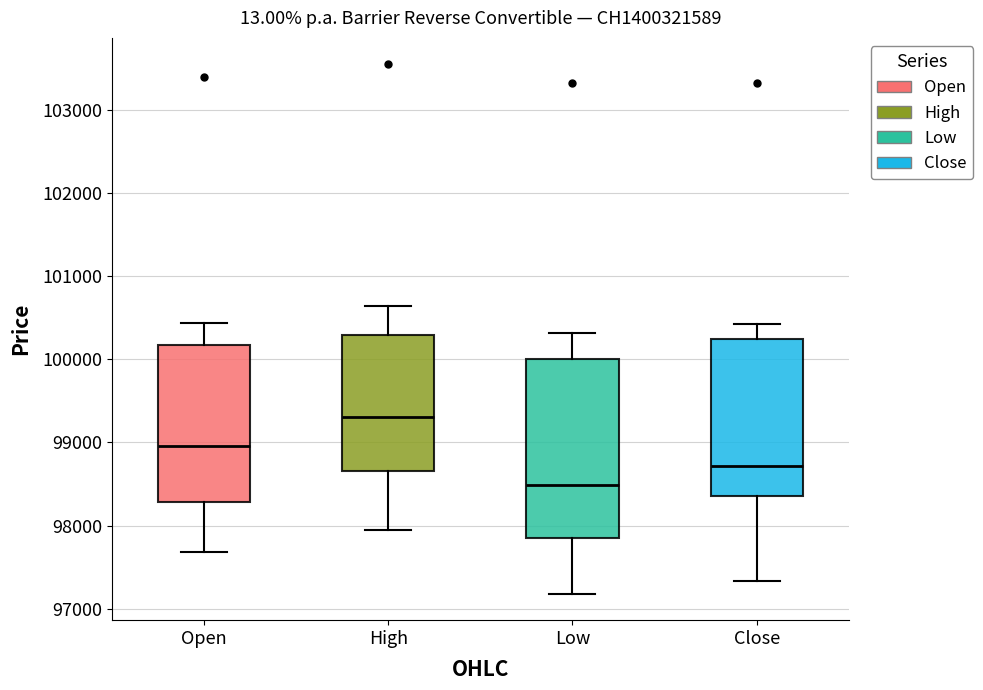

Reading left to right, read every box against the y-axis: the position of its median line, the range the box covers, and the ends of its whiskers. The values are not printed on the chart, so give them approximately, as read against the axis.

Open: median 99000, box 98300 to 100200, whiskers 97700 to 100400
High: median 99300, box 98700 to 100300, whiskers 98000 to 100600
Low: median 98500, box 97900 to 100000, whiskers 97200 to 100300
Close: median 98700, box 98400 to 100200, whiskers 97300 to 100400